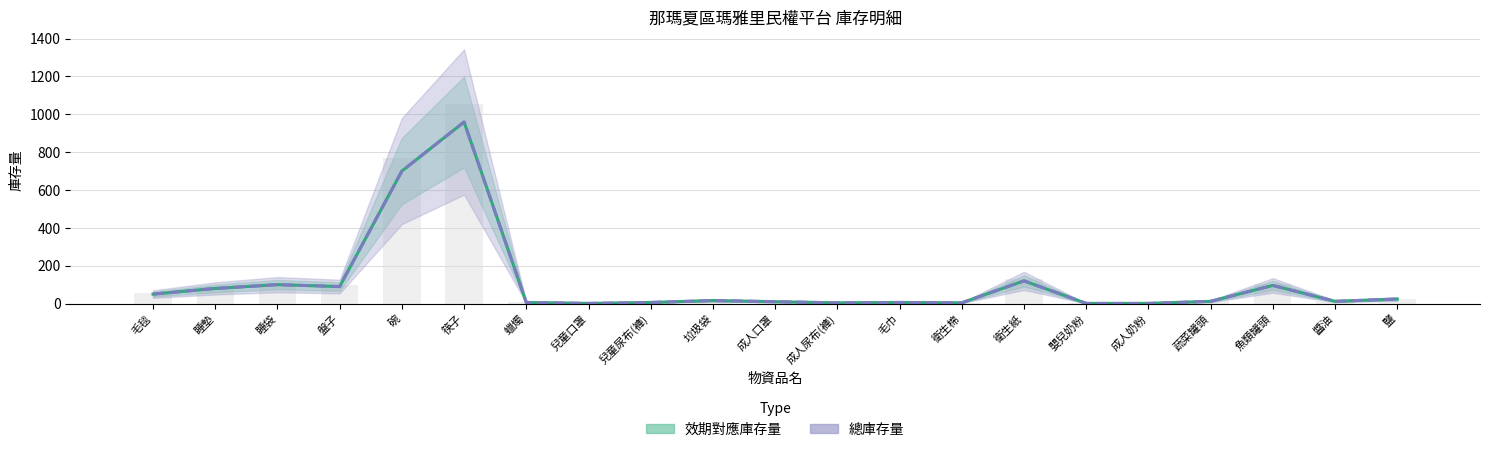

How many values in the 效期對應庫存量 (線) series exceed 12?

10